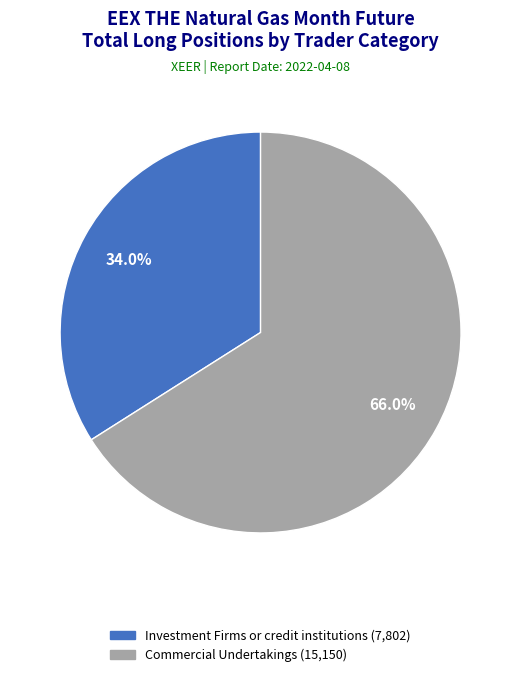

Does any single category account for the majority?

Yes